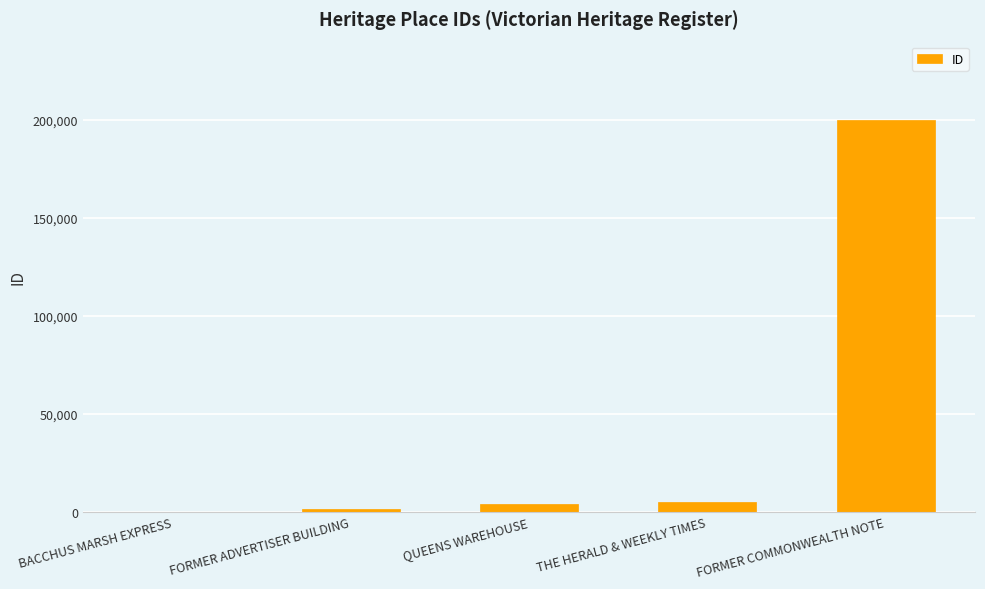

Reading left to right, what are all the values shown in this chart?

44	1226	3723	4719	199986